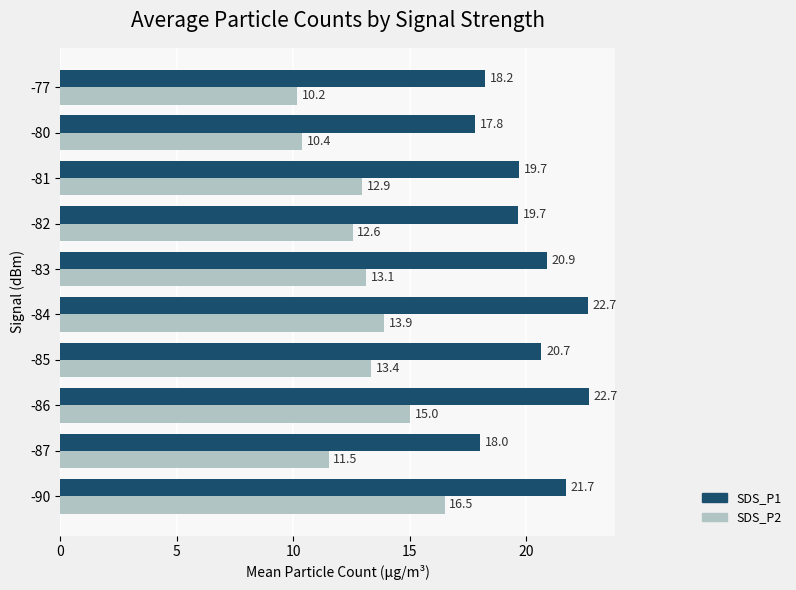

At which label is SDS_P2 closest to 13?

-81